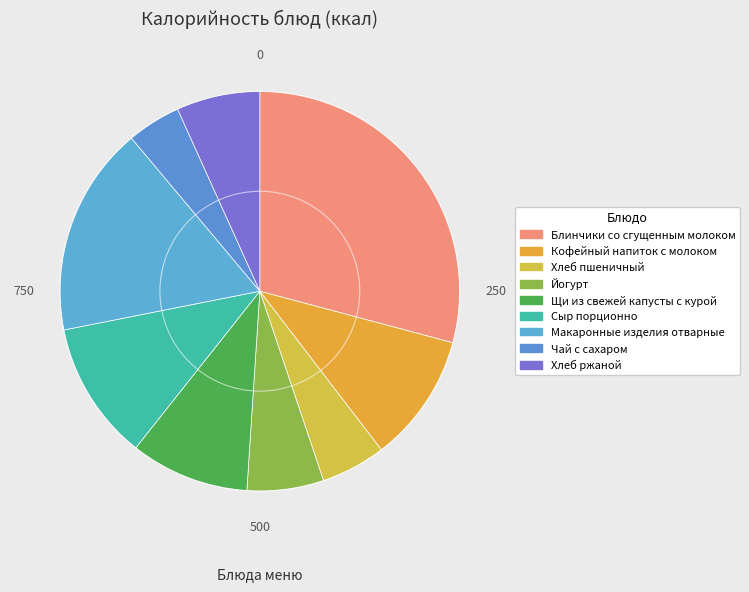

To the nearest percent, what percentage of the pie is Щи из свежей капусты с курой?

10%